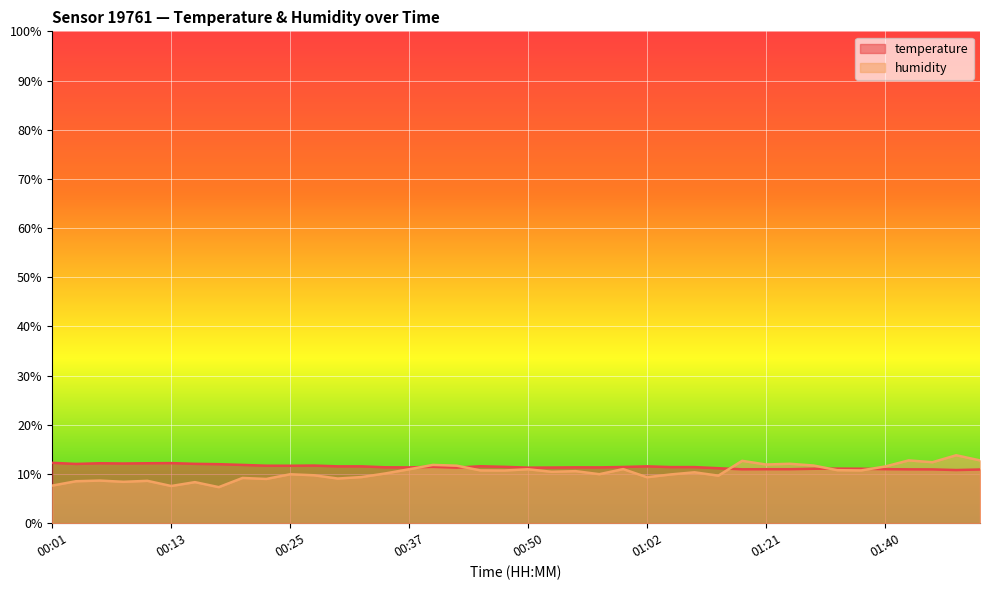

What position from the left is 00:08?

4